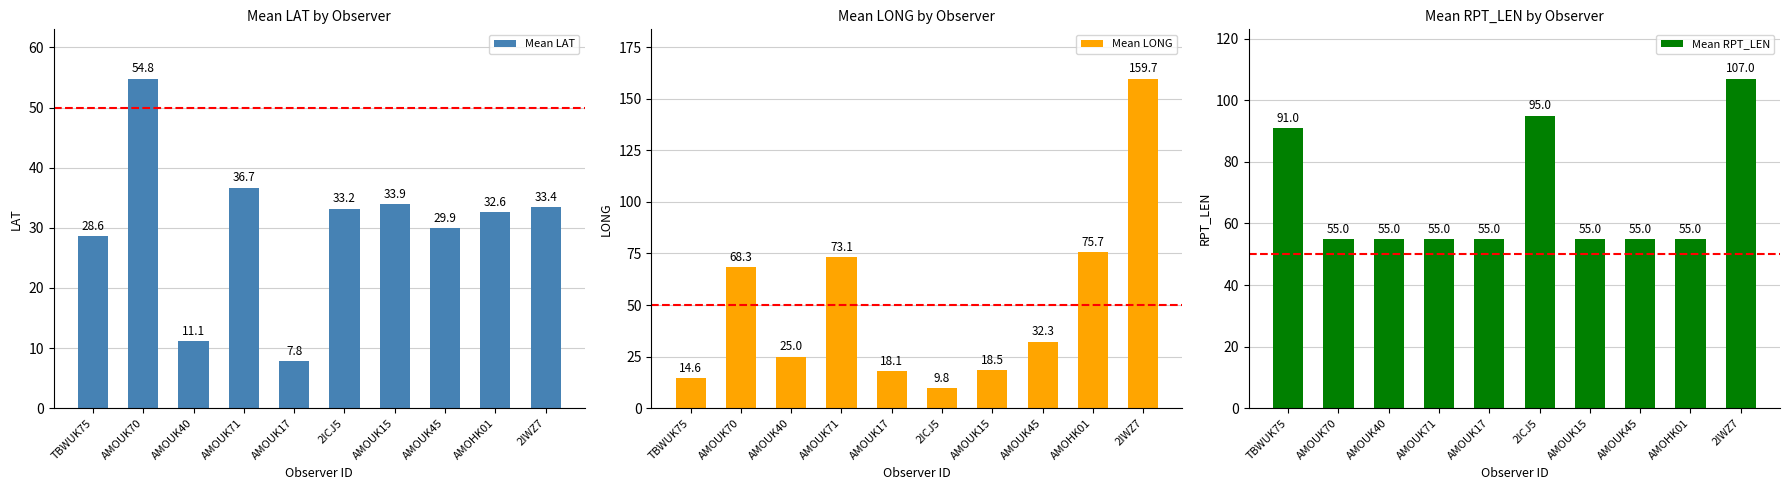

Which category has the highest value in the Mean LAT series?

AMOUK70